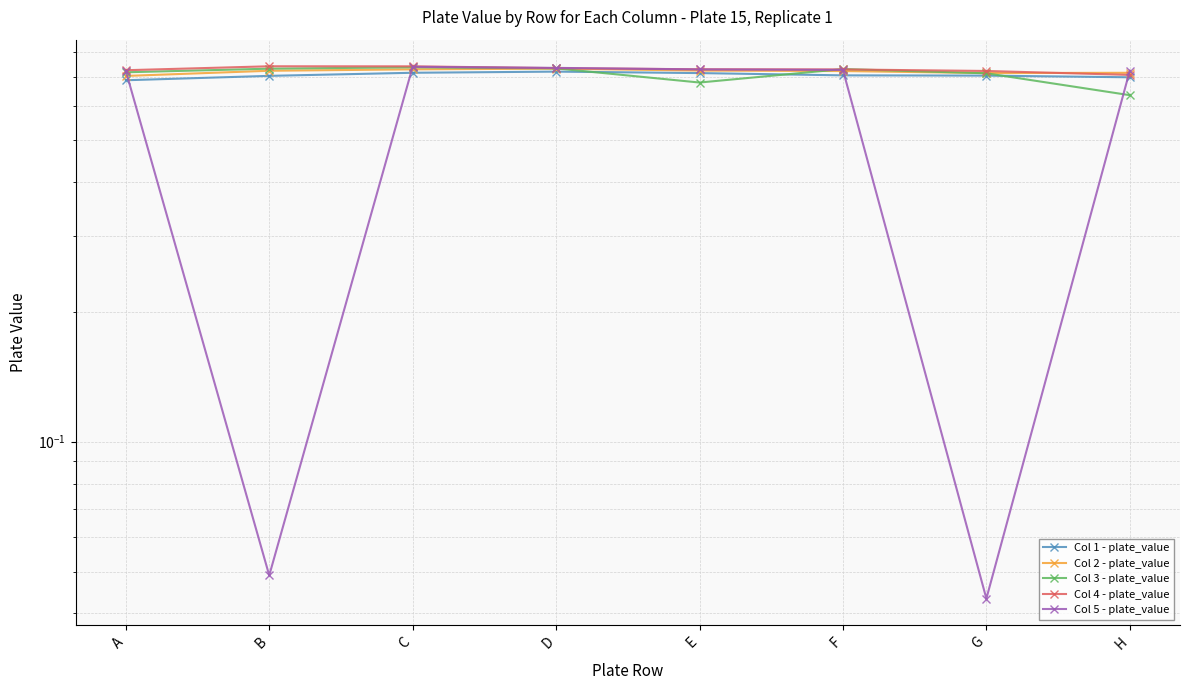

What is the average value of the Col 1 - plate_value series?

0.7